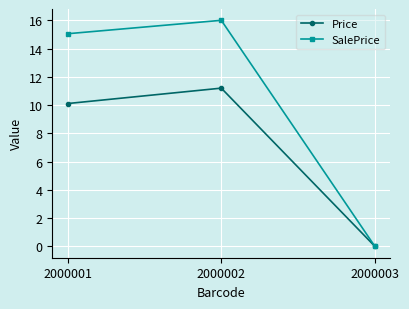

What is the total value across all series at 2000001?

25.2